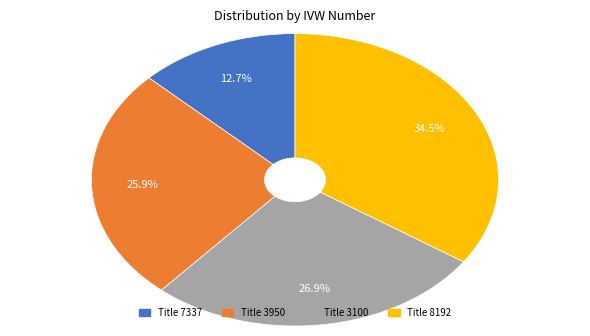

To the nearest percent, what is the difference between the largest and smallest slice percentages?

22%